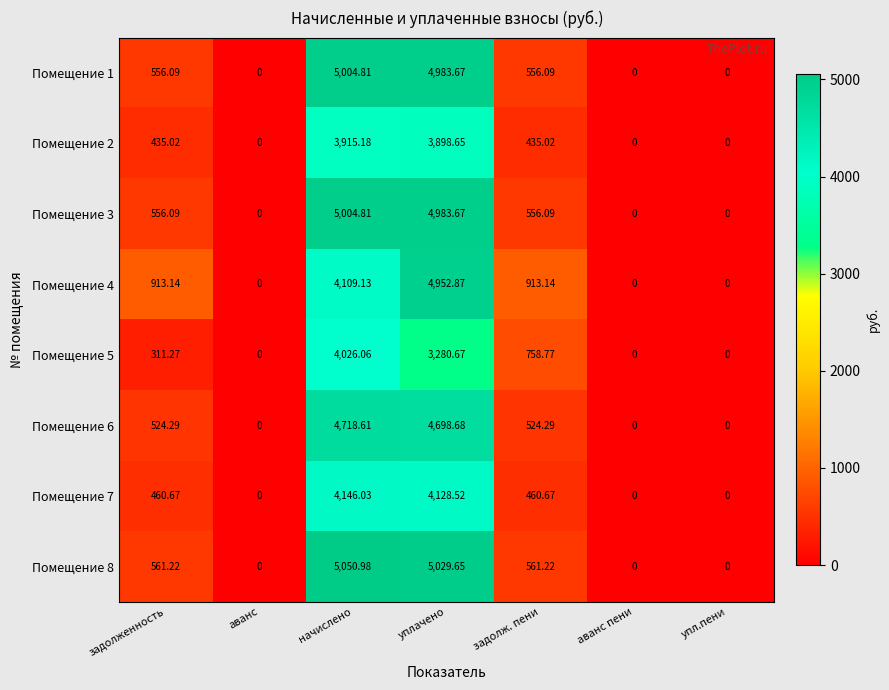

At which category is the sum across all series the highest?

начислено